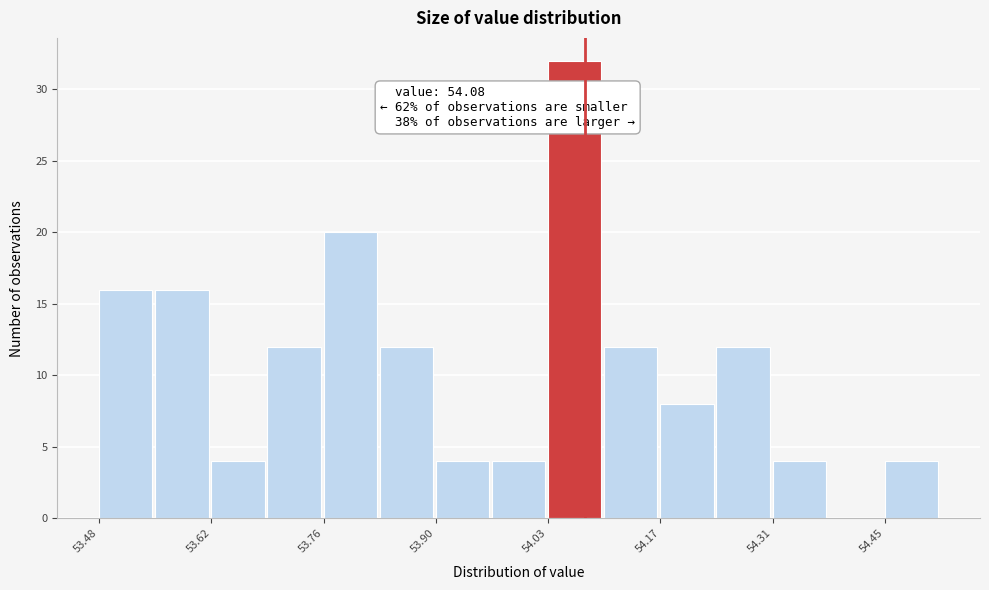

Around what value on the x-axis is the tallest bar? Give the approximate position of its centre, as read against the axis.

54.06